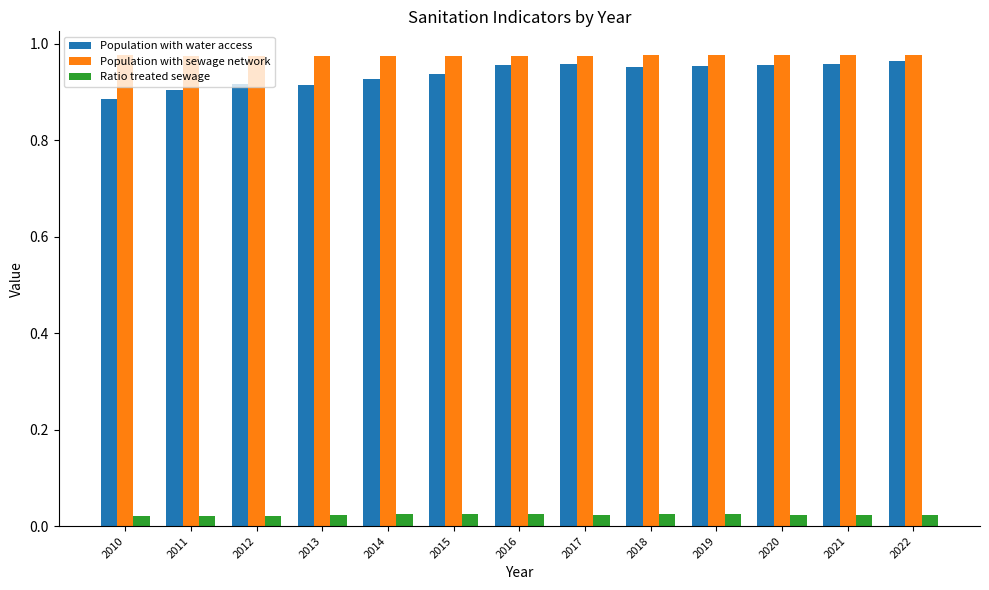

What is the sum of the Population with sewage network values at 2014 and 2016?

1.9